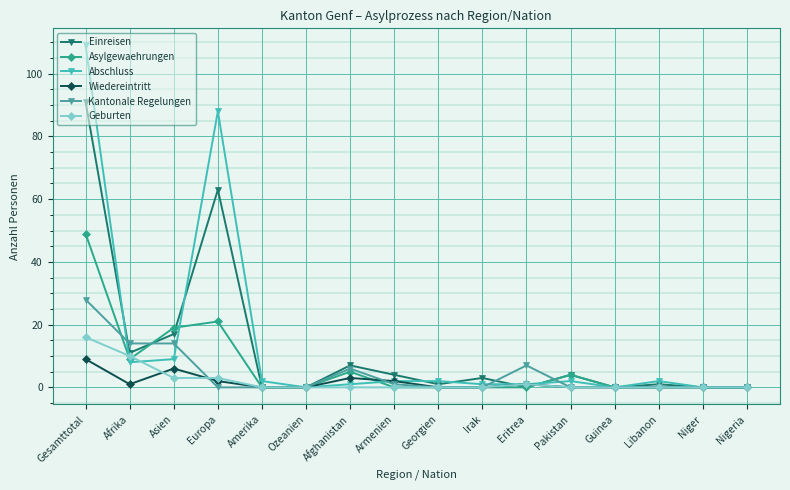

True or false: Geburten and Einreisen cross at least once.

True